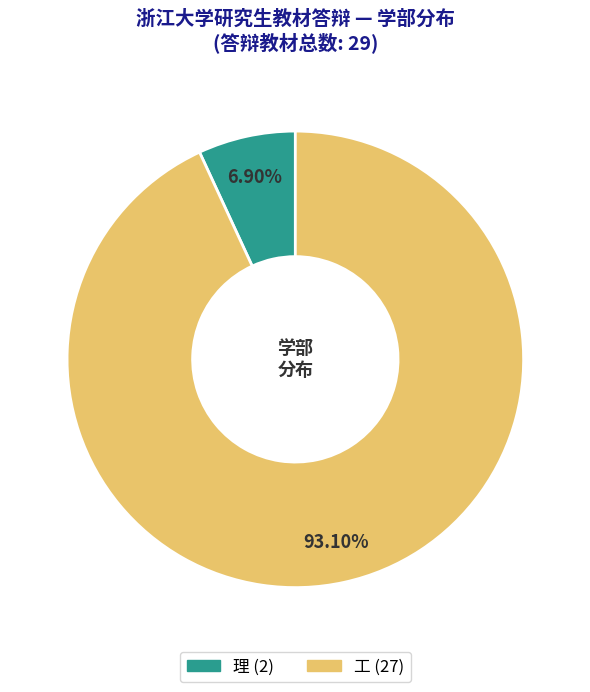

Which slice represents more than half of the pie?

工